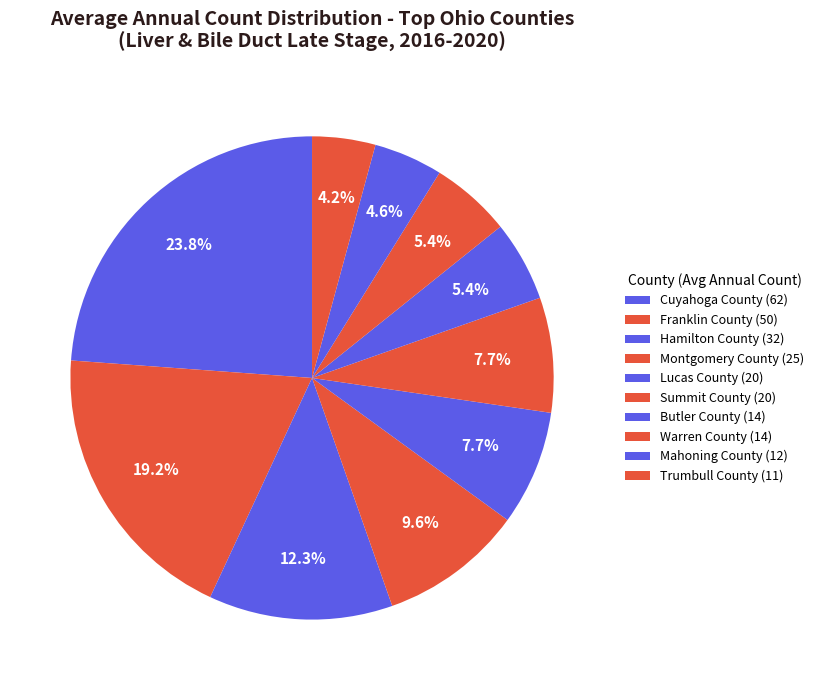

The Lucas County slice represents 1% of the pie. True or false?

False